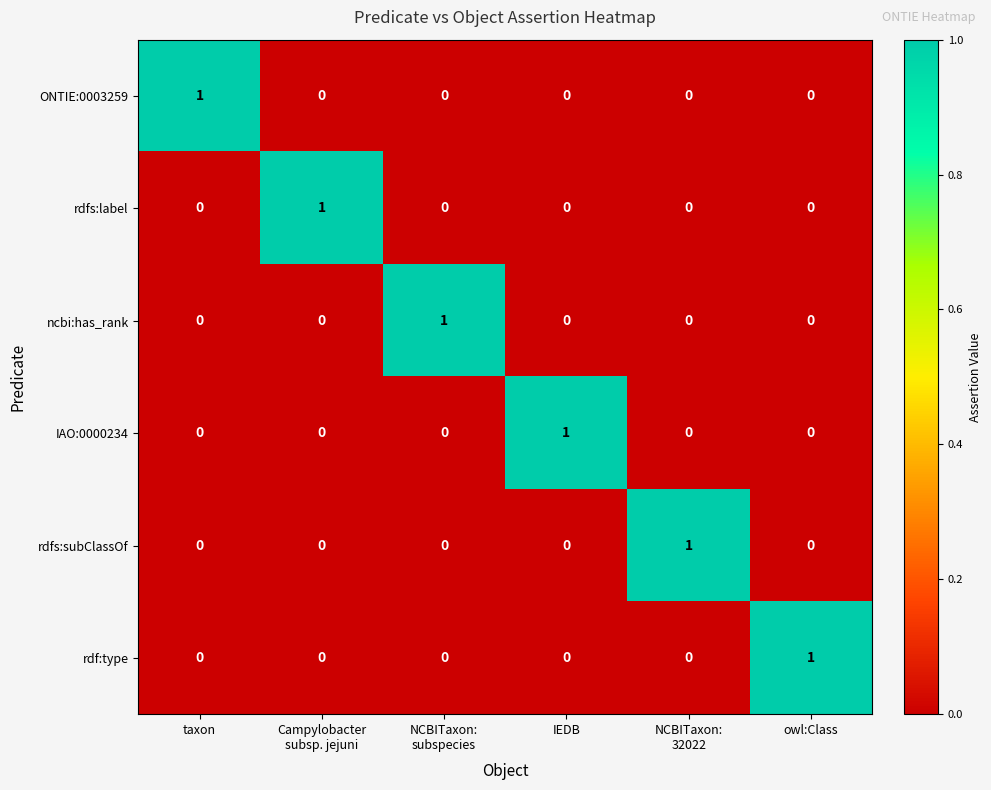

At how many categories does at least one series exceed 0?

6